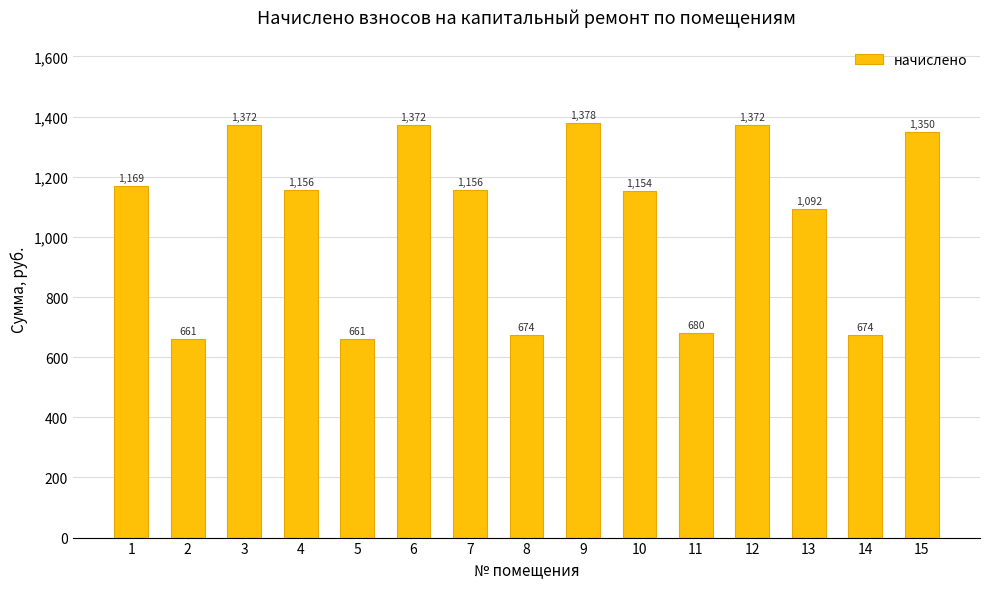

What is the maximum value shown in the chart?

1378.4